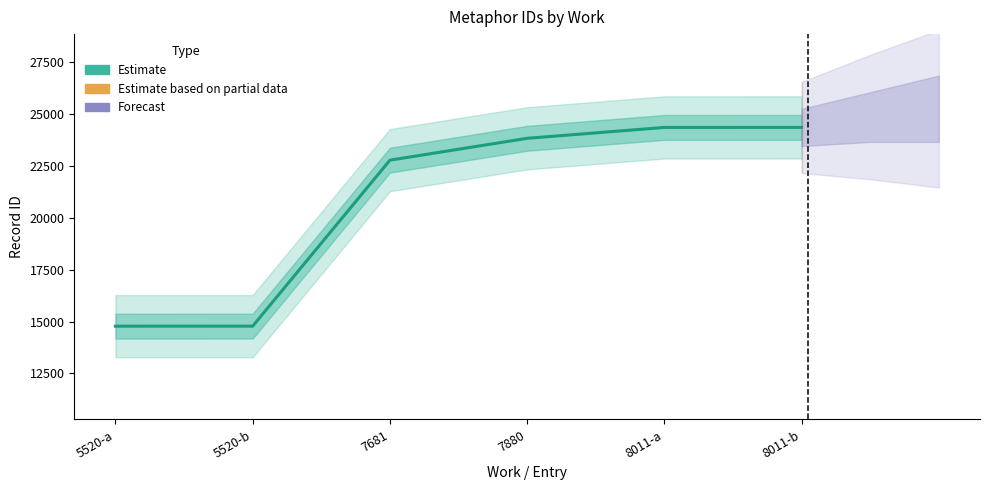

What position from the left is 8011-b?

6